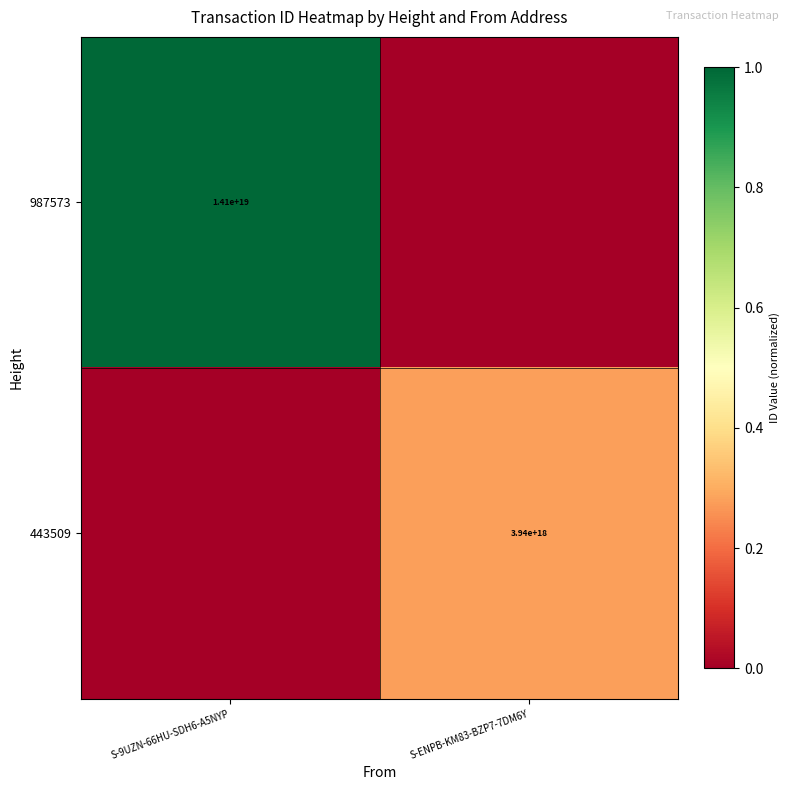

At how many categories does at least one series exceed 0?

2